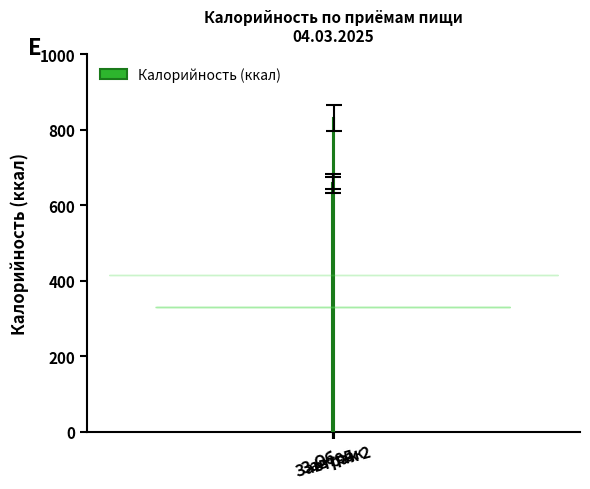

What is the maximum value shown in the chart?

832